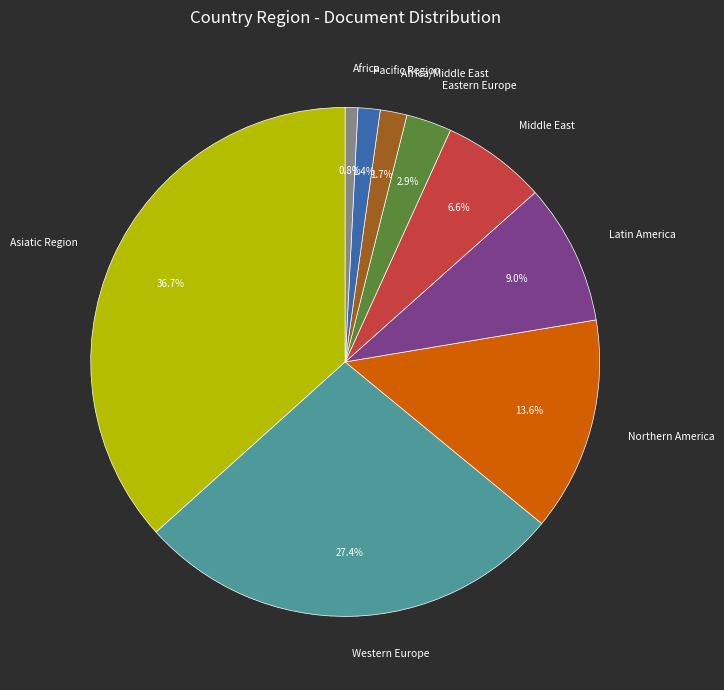

What is the smallest slice in the pie chart?

Africa